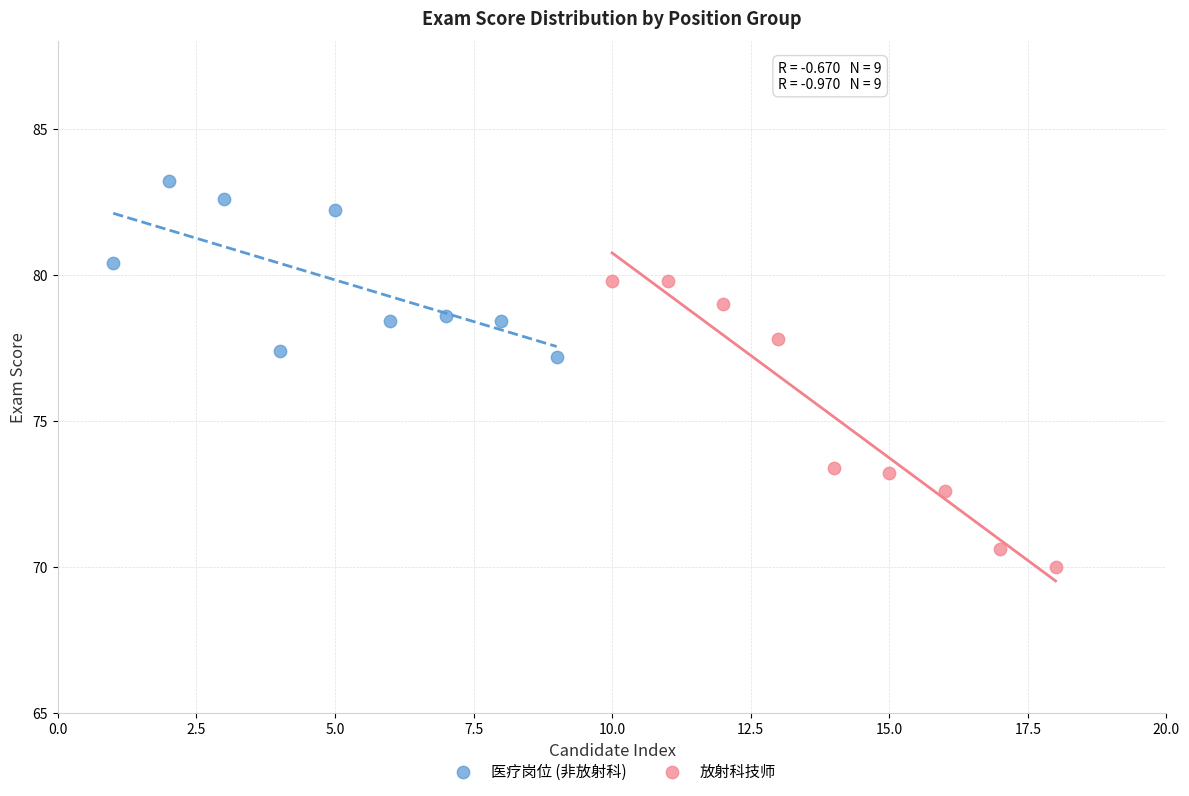

Which series contains the lowest Y value?

放射科技师